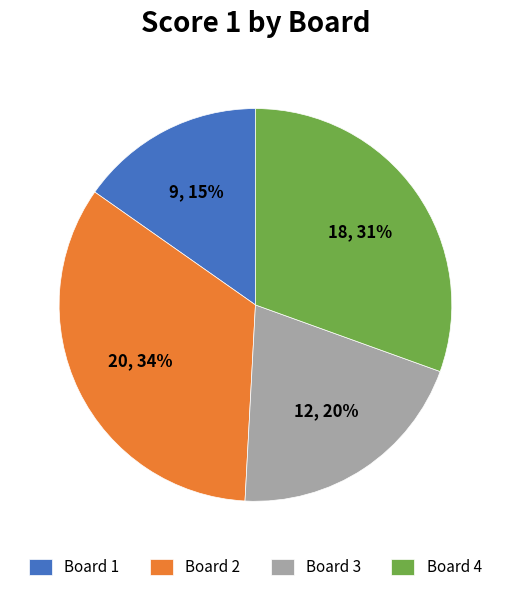

To the nearest percent, what is the difference between the largest and smallest slice percentages?

19%